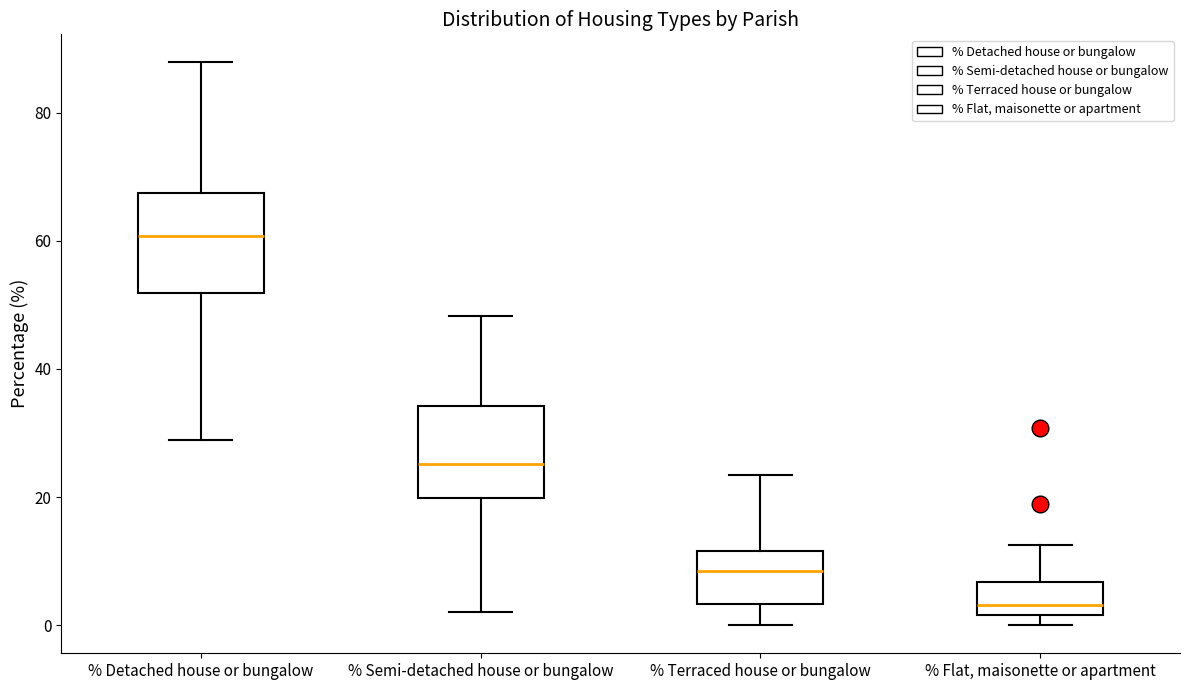

Which box has the lowest median line?

% Flat, maisonette or apartment